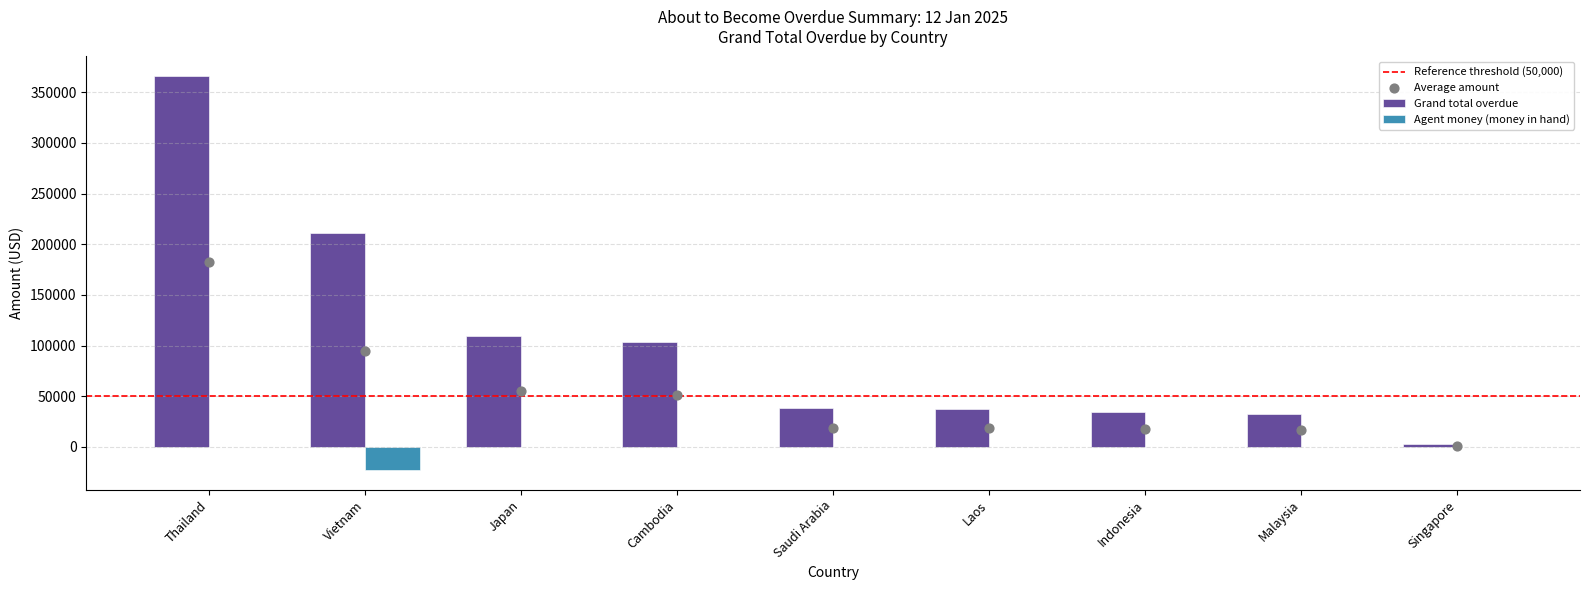

Is the value of Grand total overdue at Cambodia greater than the value of Agent money (money in hand) at Singapore?

Yes